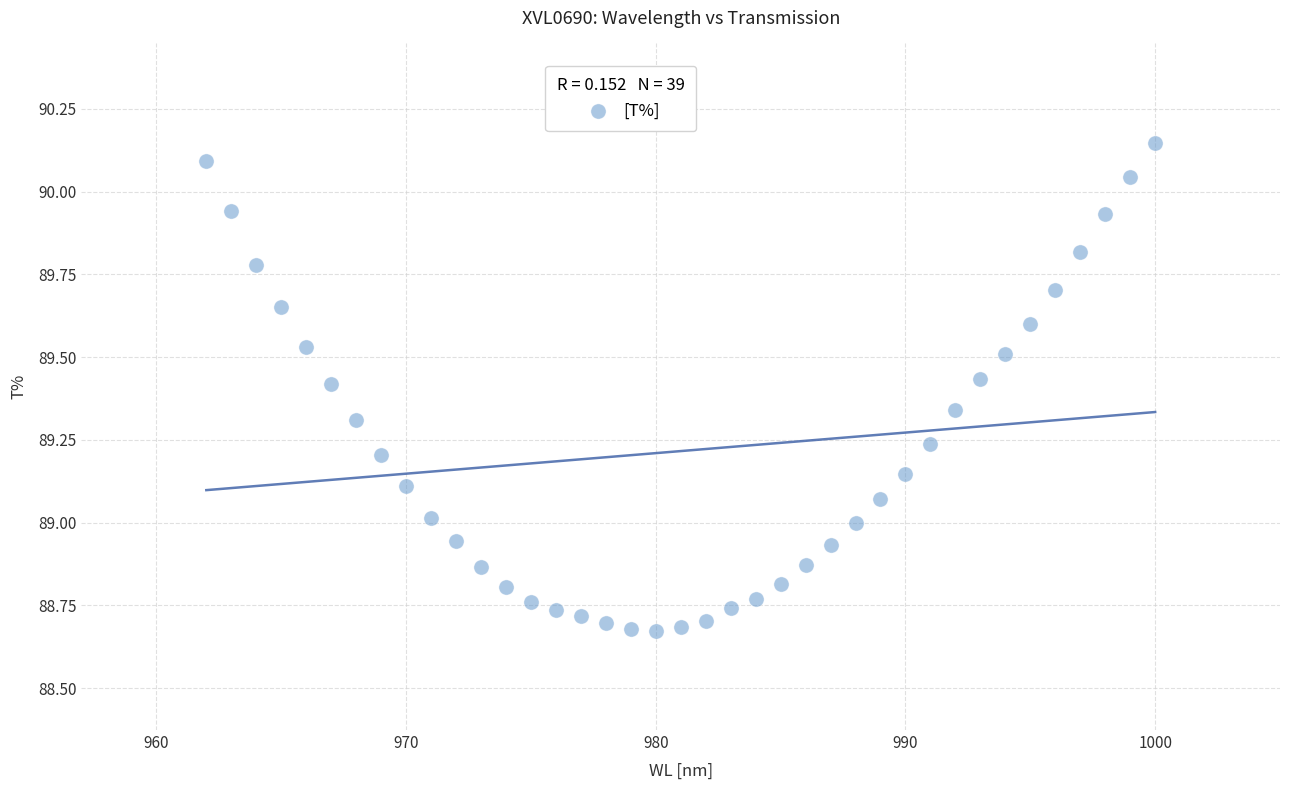

What is the range of X values (max minus min)?

38.0